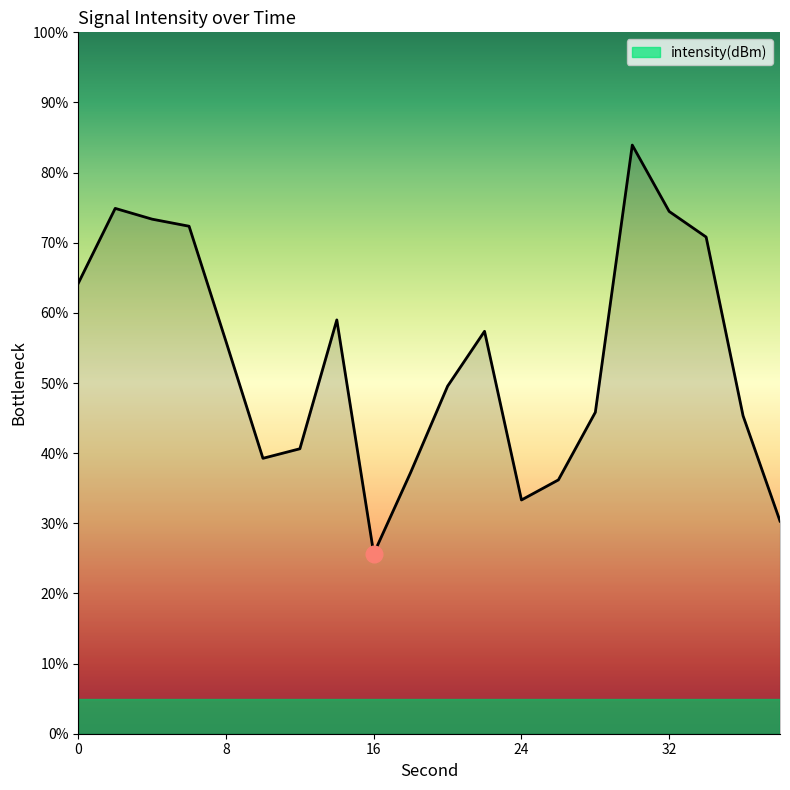

What is the minimum value shown in the chart?

25.7